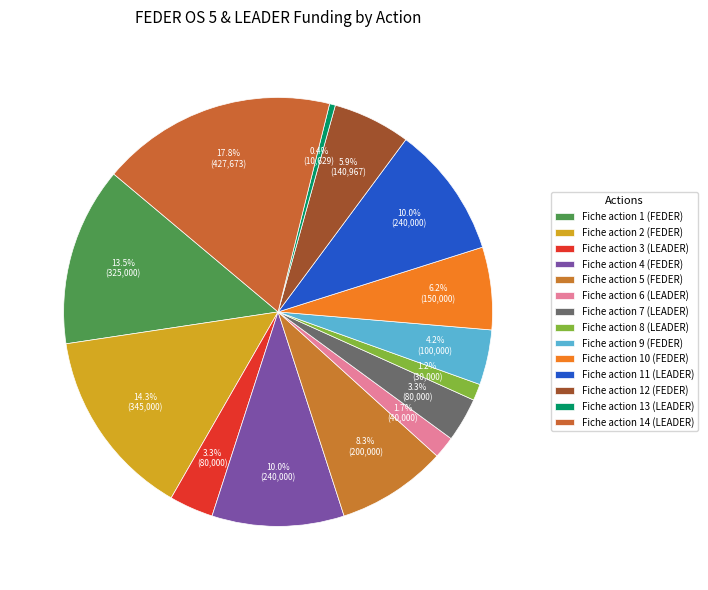

Rank the categories by value from lowest to highest.

Fiche action 13 (LEADER), Fiche action 8 (LEADER), Fiche action 6 (LEADER), Fiche action 3 (LEADER), Fiche action 7 (LEADER), Fiche action 9 (FEDER), Fiche action 12 (FEDER), Fiche action 10 (FEDER), Fiche action 5 (FEDER), Fiche action 4 (FEDER), Fiche action 11 (LEADER), Fiche action 1 (FEDER), Fiche action 2 (FEDER), Fiche action 14 (LEADER)